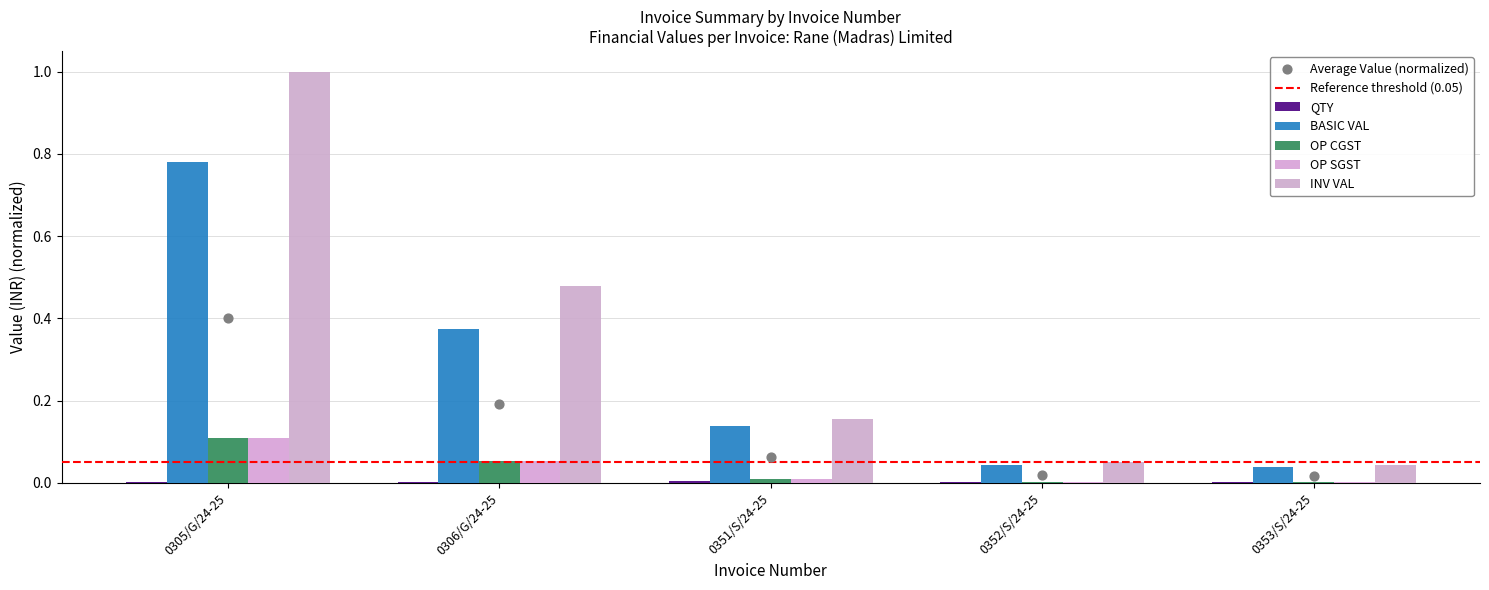

Is the value of OP CGST at 0305/G/24-25 greater than the value of BASIC VAL at 0353/S/24-25?

Yes